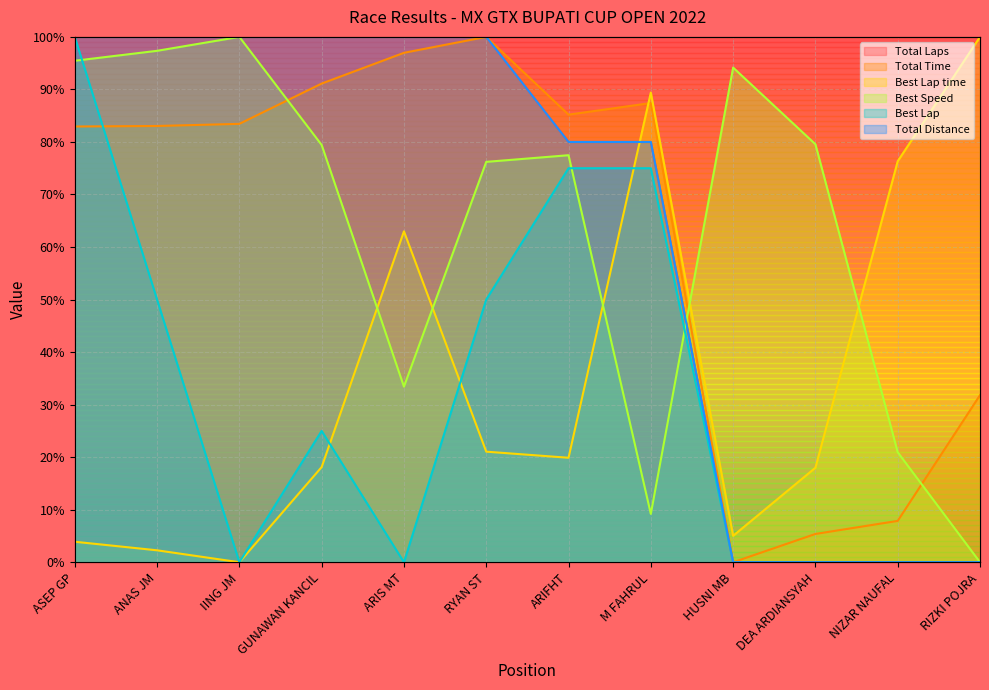

How many data points does each series have?

12